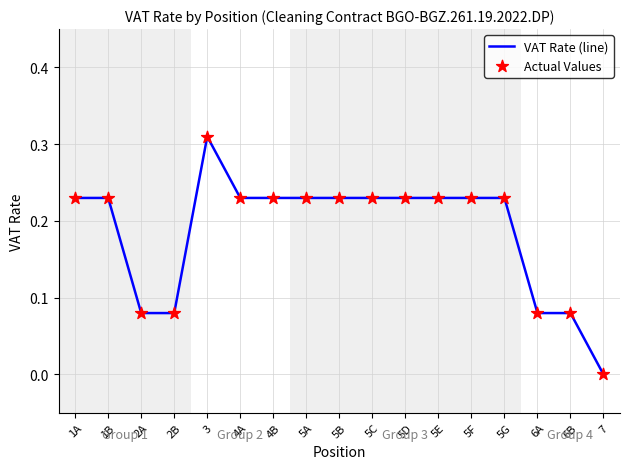

Between 2B and 5E, which is larger?

5E